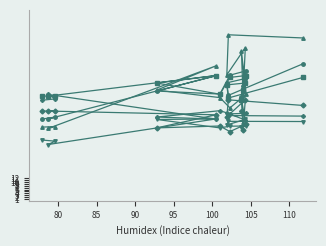

What is the greatest value displayed?

88.8